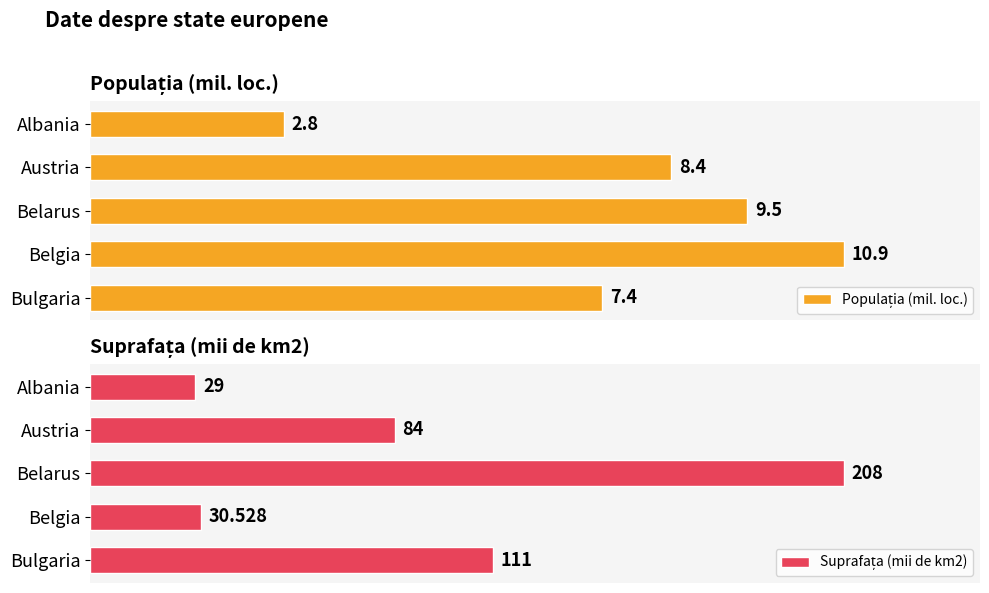

Which series changed the most between Albania and Belarus?

Suprafața (mii de km2)